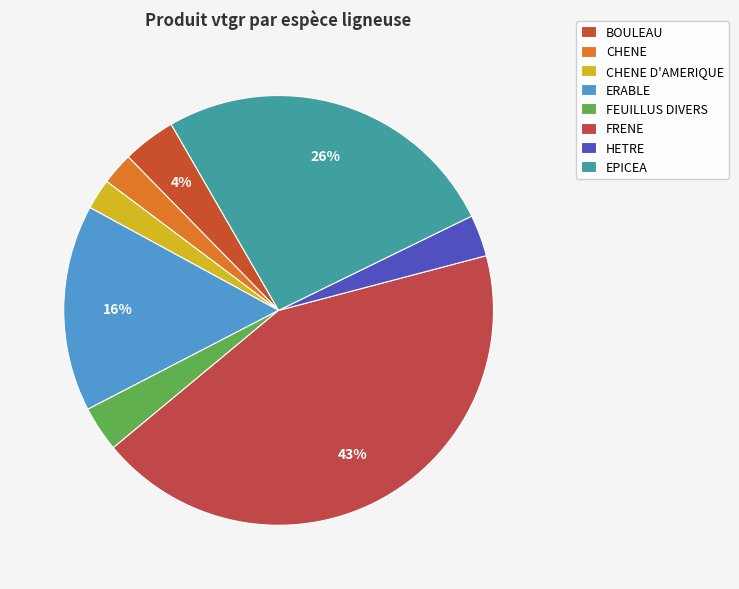

To the nearest percent, what is the difference between the largest and smallest slice percentages?

41%